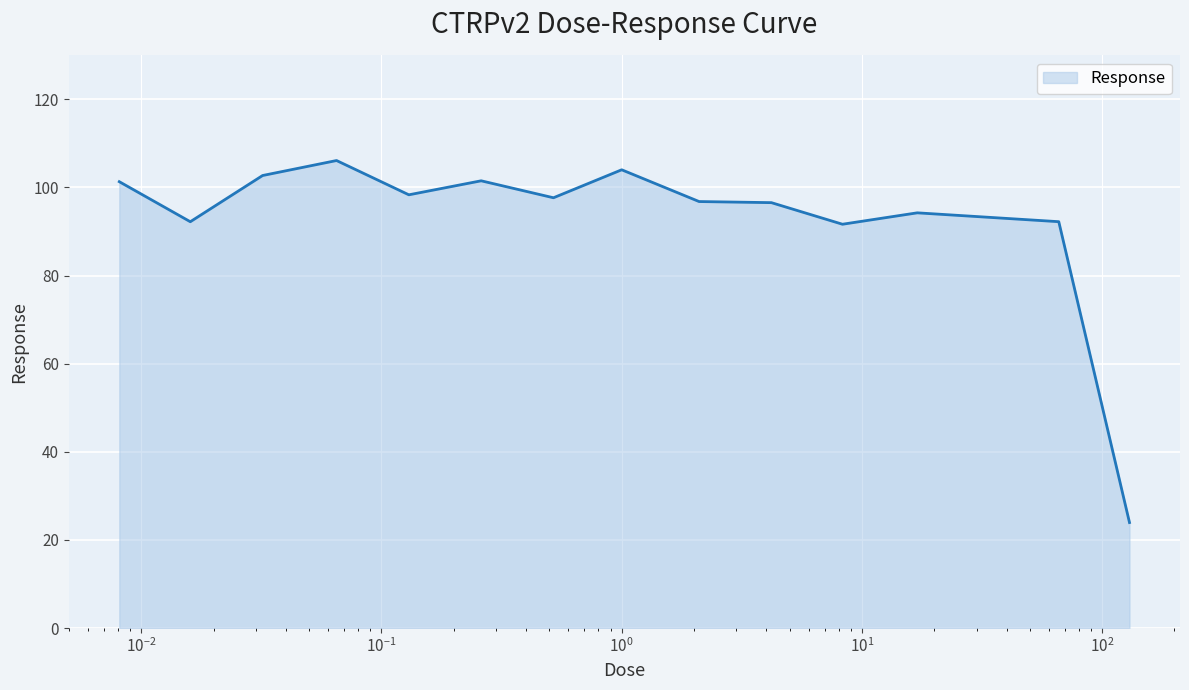

What is the difference between the second highest and minimum values?

80.1